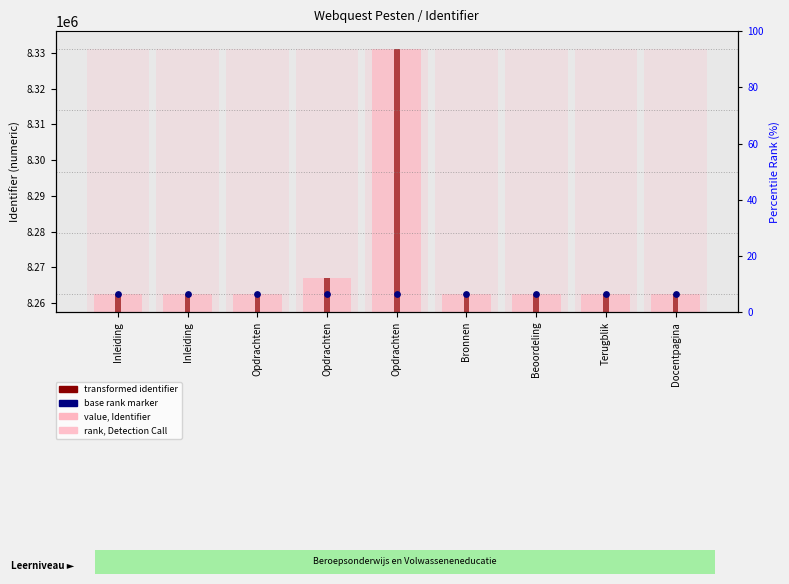

Which series reaches the minimum Y coordinate?

value, Identifier